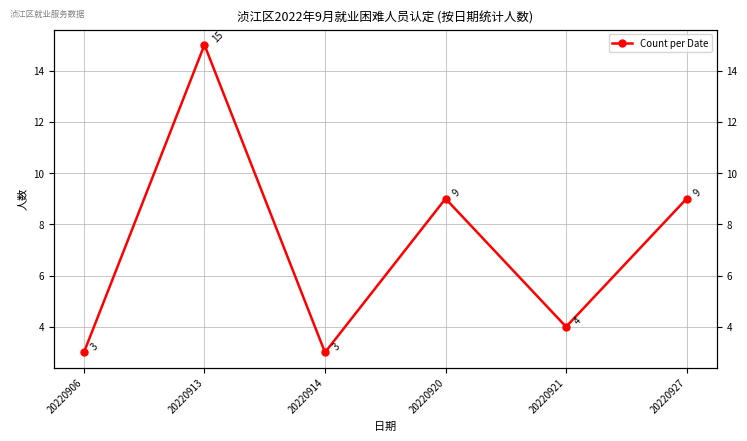

At which category does the chart reach its minimum across all series?

20220906